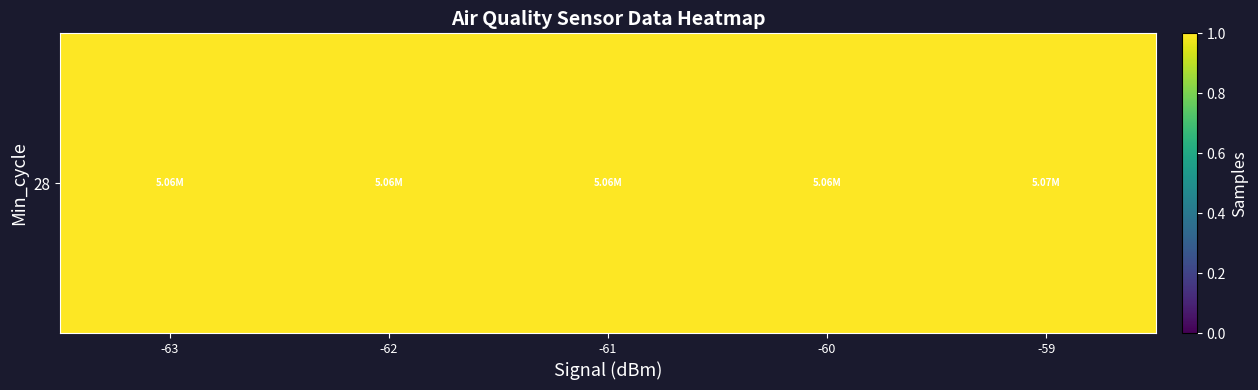

List the labels in order of value, smallest first.

-63, -60, -61, -62, -59